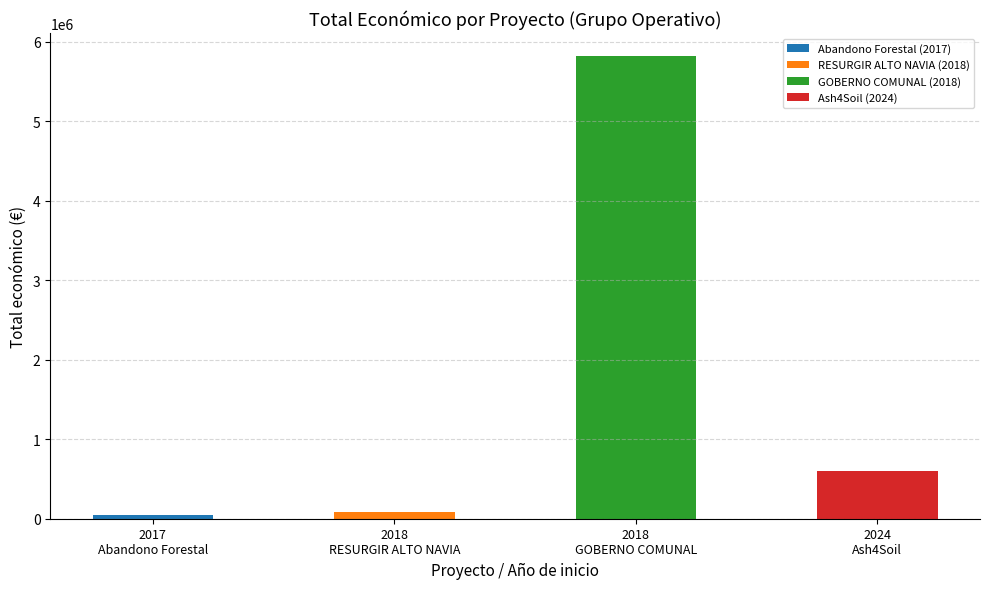

How many bars are there in total?

4